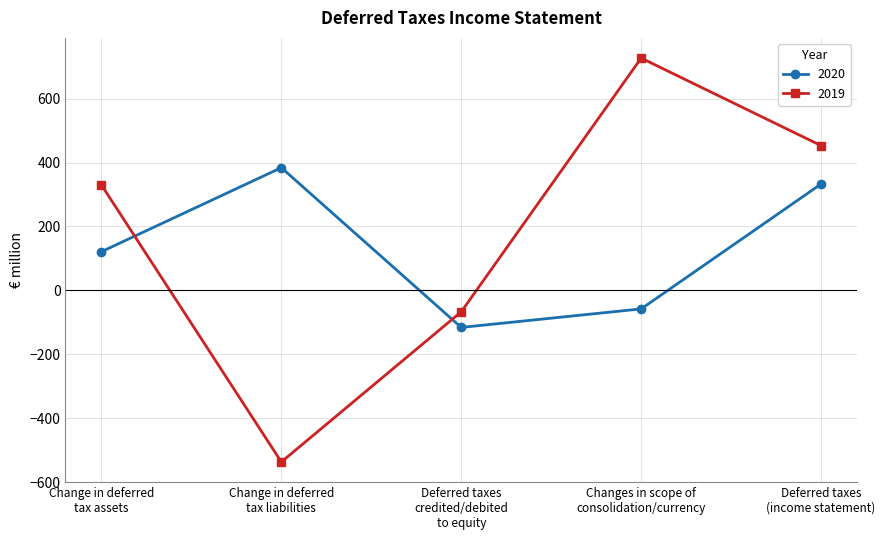

Which series has the largest range (max minus min)?

2019